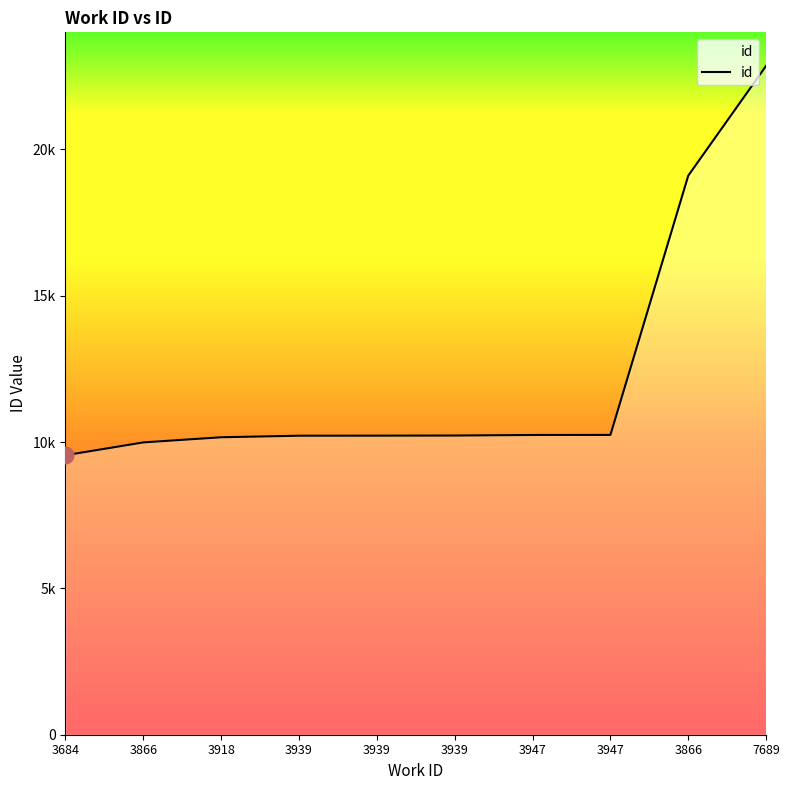

Does the chart have visible grid lines?

No